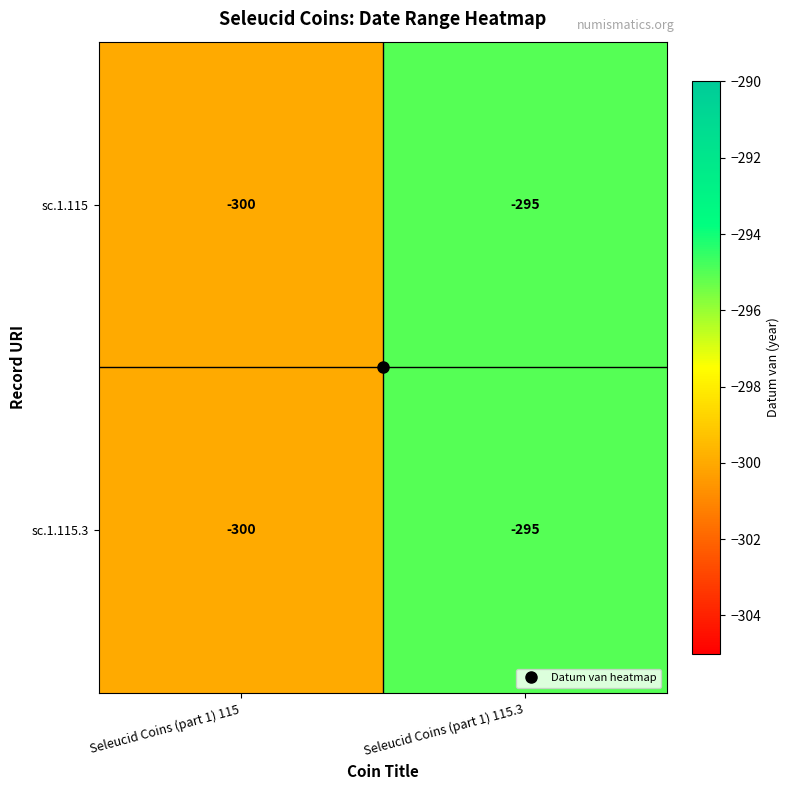

What is the total value across all series at Seleucid Coins (part 1) 115?

-600